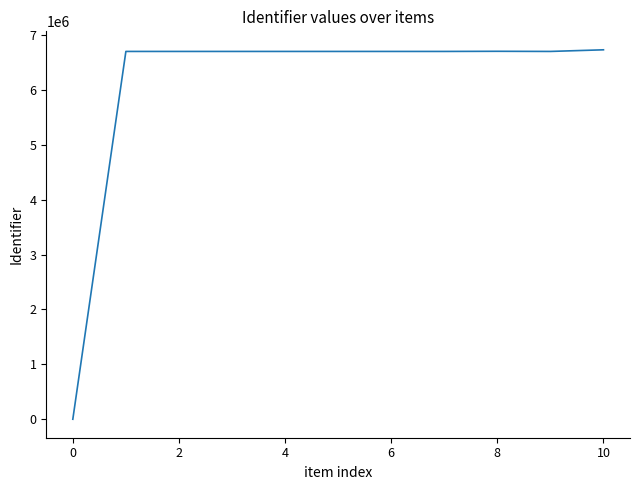

What is the greatest value displayed?

6727671